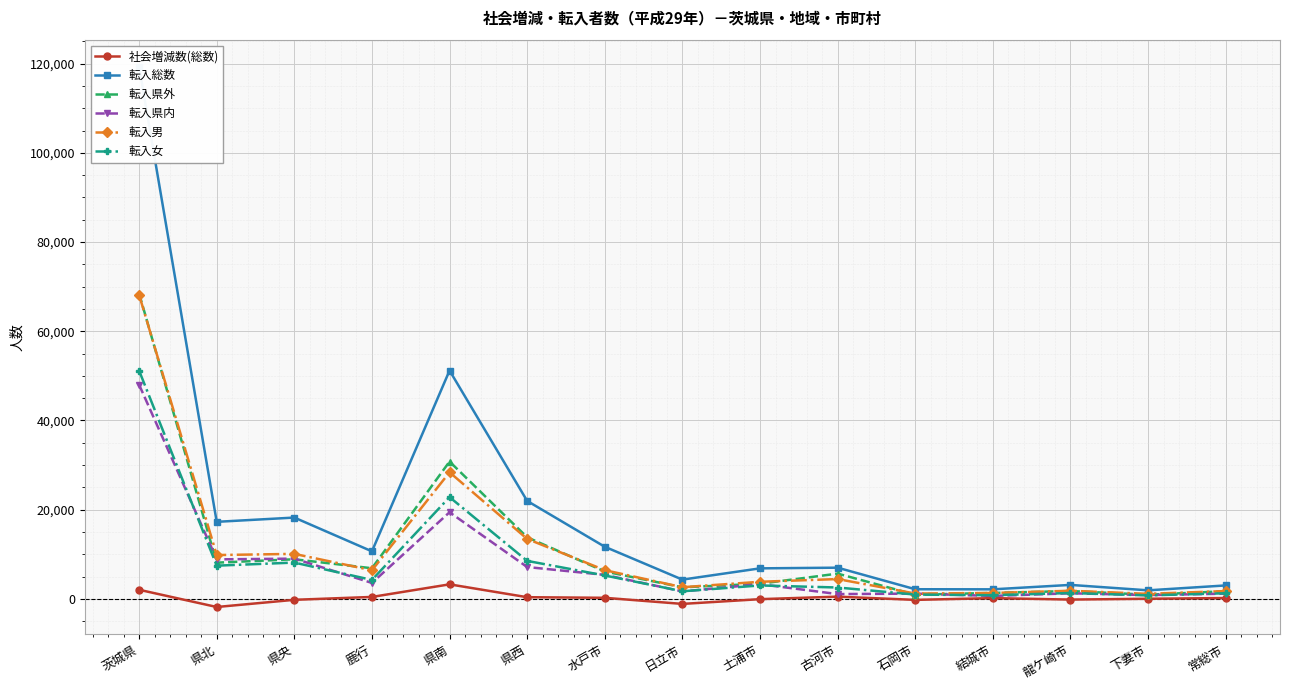

Which series has the largest range (max minus min)?

転入総数